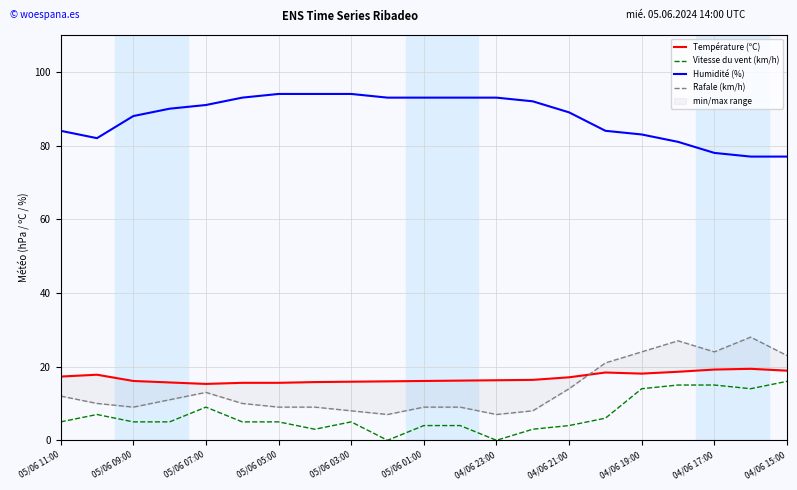

Which series has the largest range (max minus min)?

Rafale (km/h)